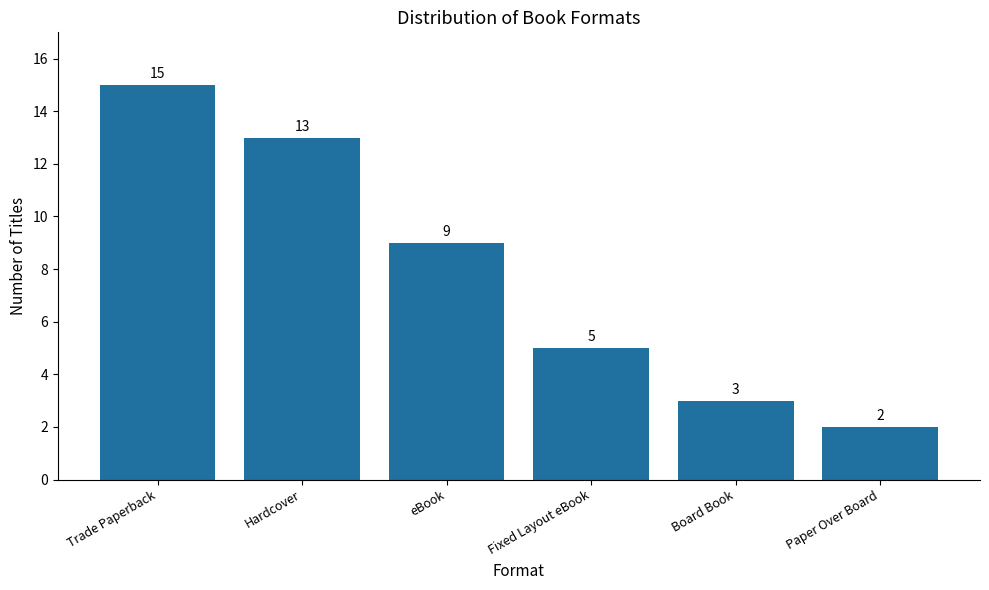

What is the smallest value displayed?

2